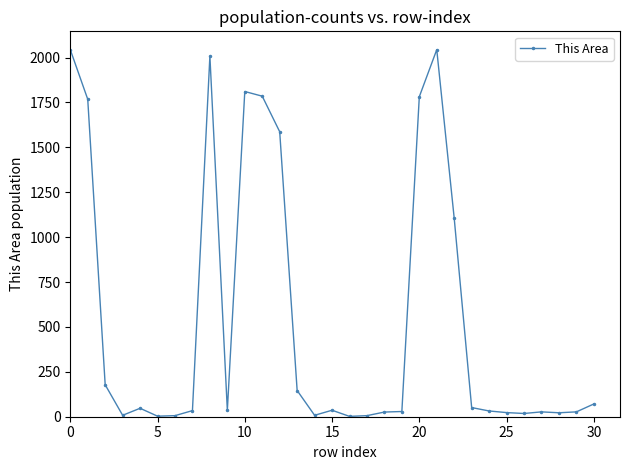

True or false: the data has more than 0 interior local peaks.

True